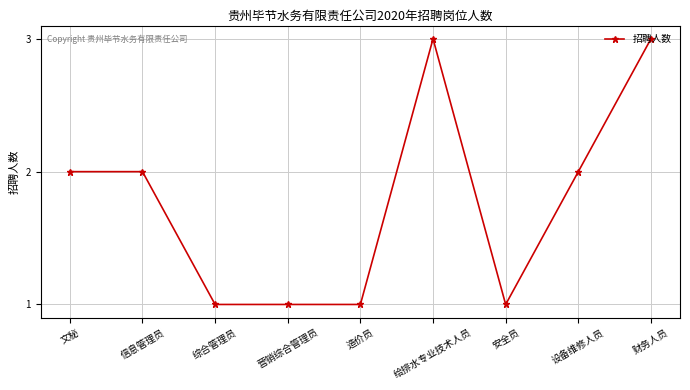

What is the greatest value displayed?

3